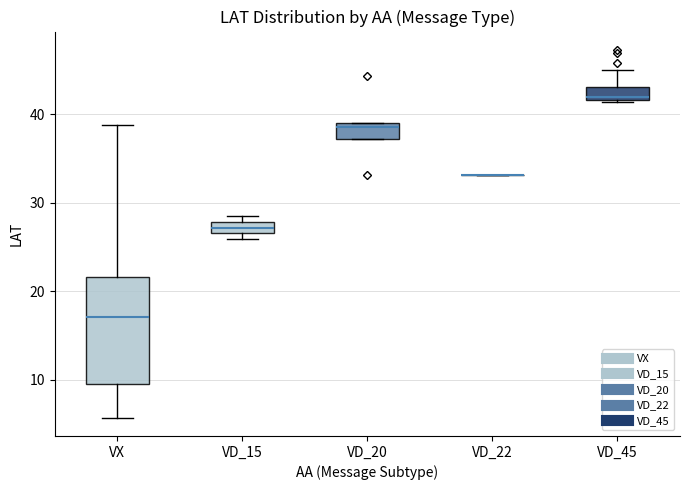

Comparing the boxes themselves (not the whiskers), which one is the tallest?

VX